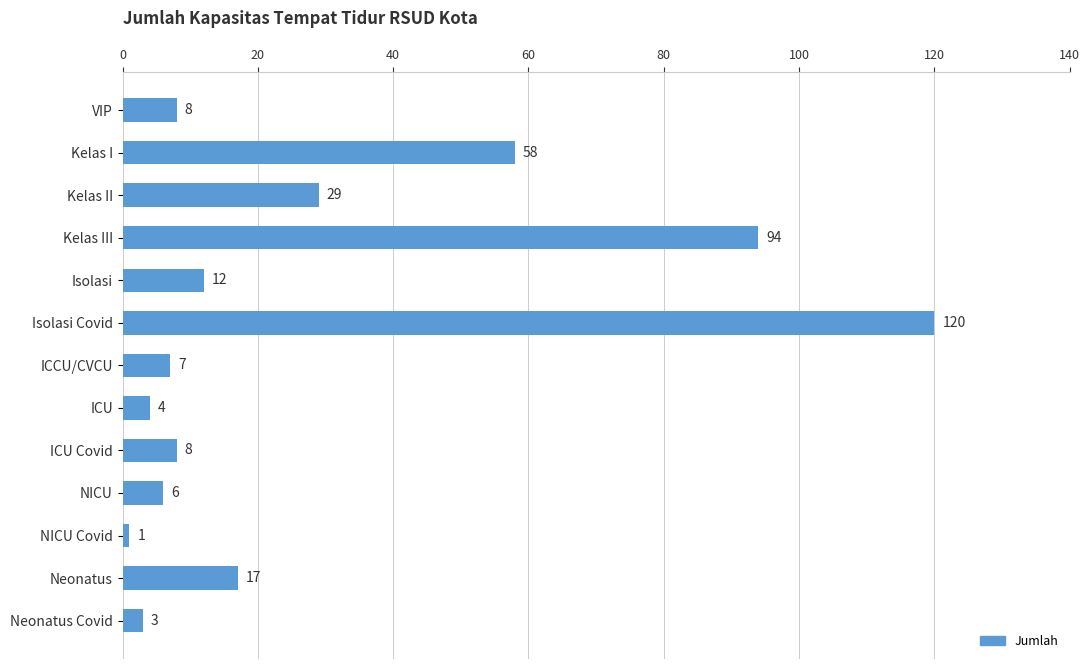

The value at ICU is 4. True or false?

True